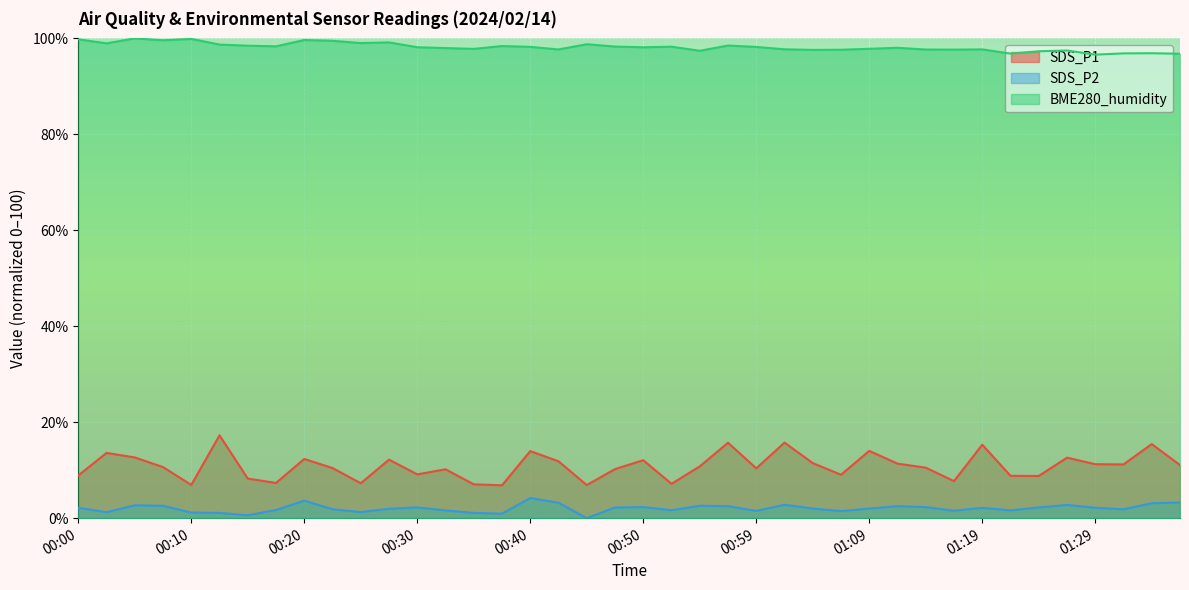

At which category does the chart reach its peak across all series?

00:05